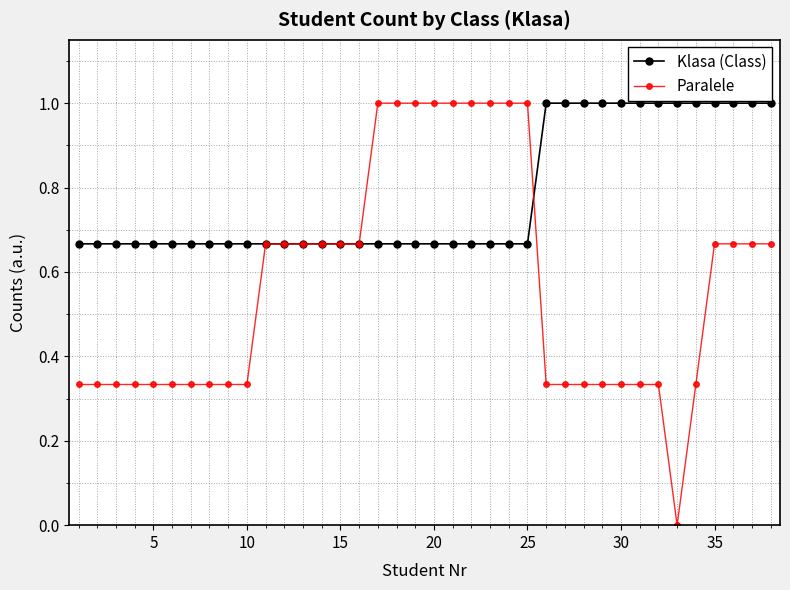

What is the value of the Paralele point at the 21st from the left?

1.0